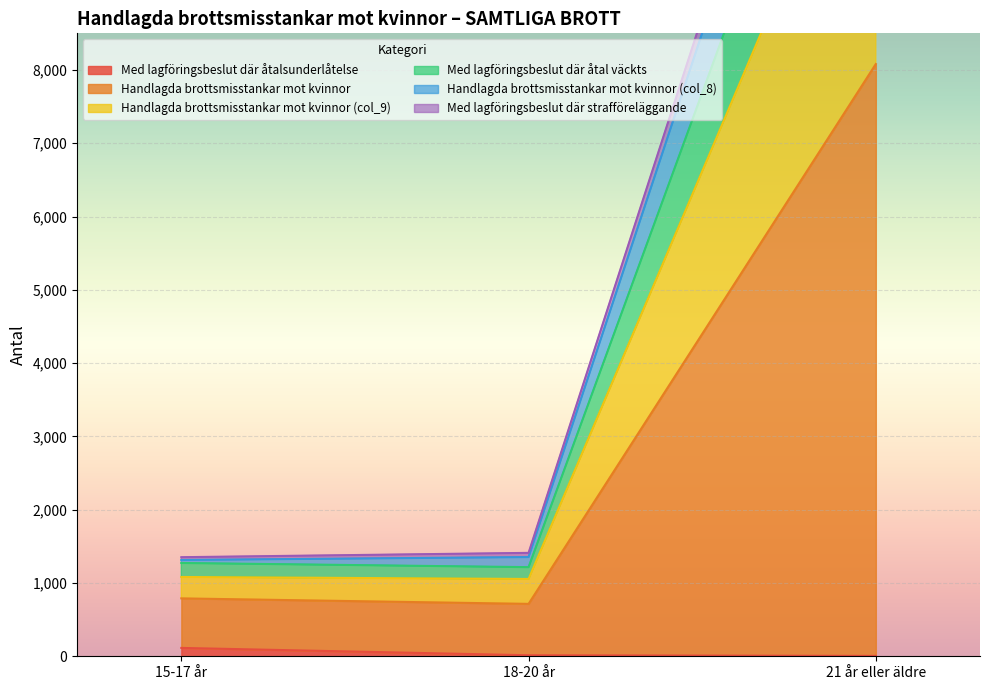

List the labels in order of Handlagda brottsmisstankar mot kvinnor (col_9) value, largest first.

21 år eller äldre, 18-20 år, 15-17 år, 3